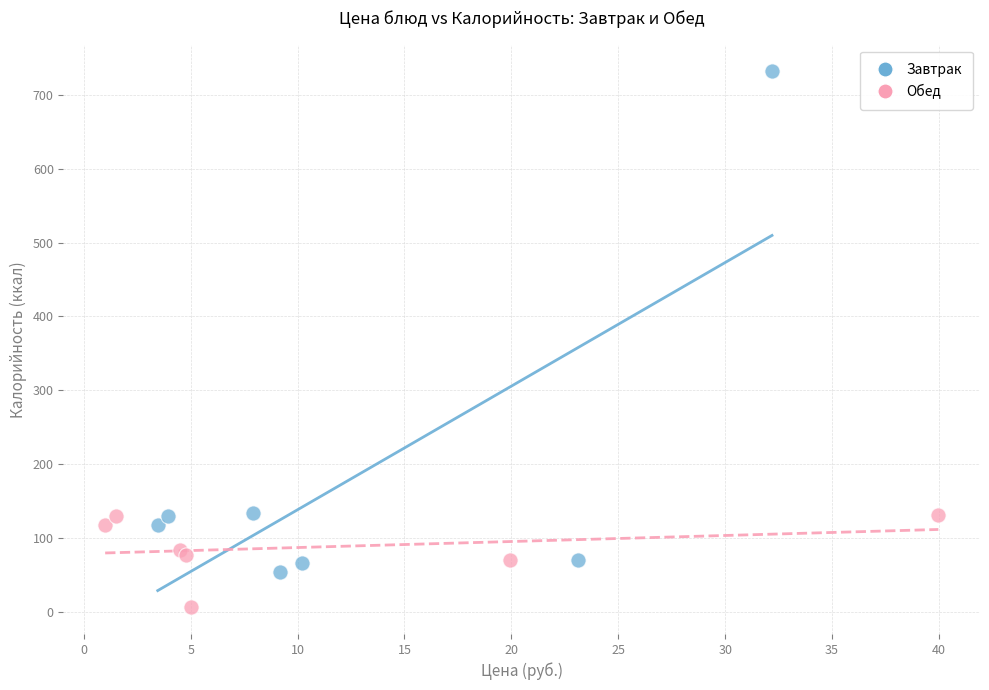

Which series contains the highest Y value?

Завтрак